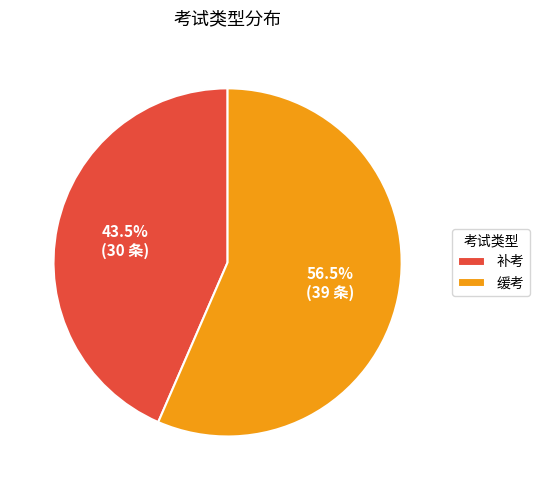

What is the smallest slice in the pie chart?

补考